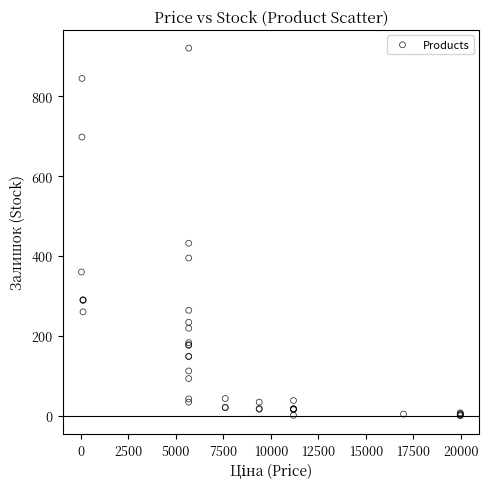

What Y value in the scatter plot is closest to 460?

432